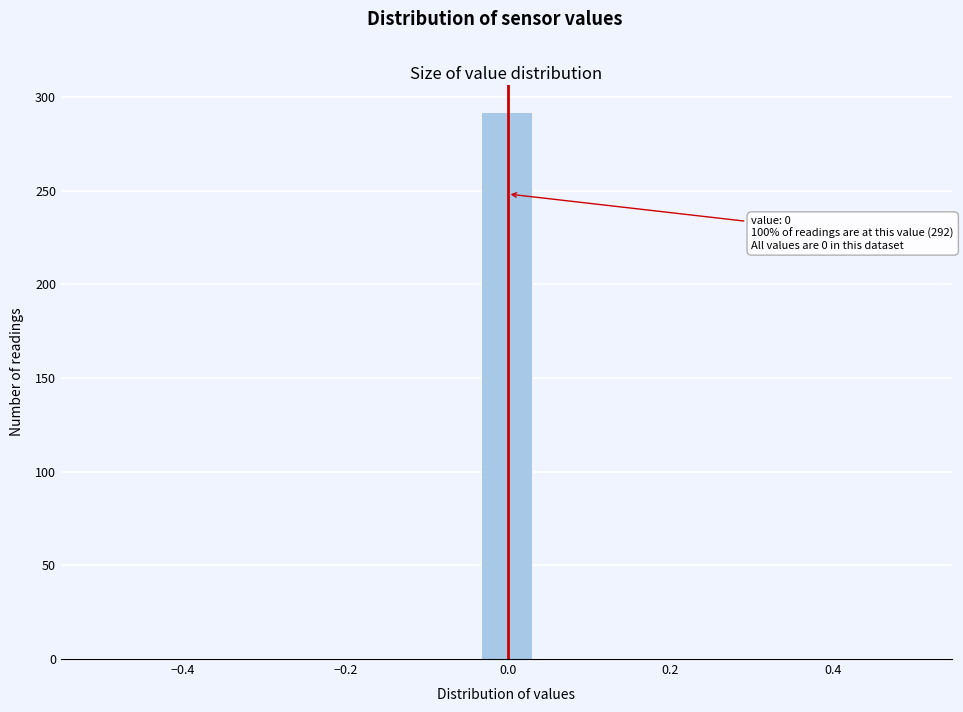

Read against the x-axis, roughly where is the centre of the tallest bar?

0.00